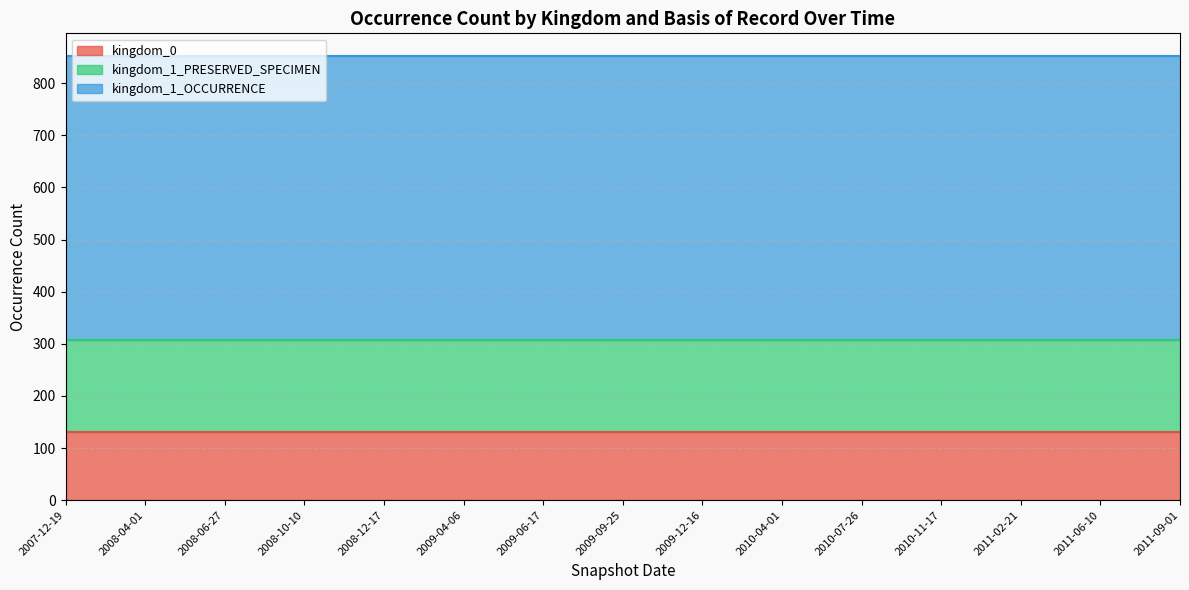

What is the total value across all series at 2011-02-21?

853